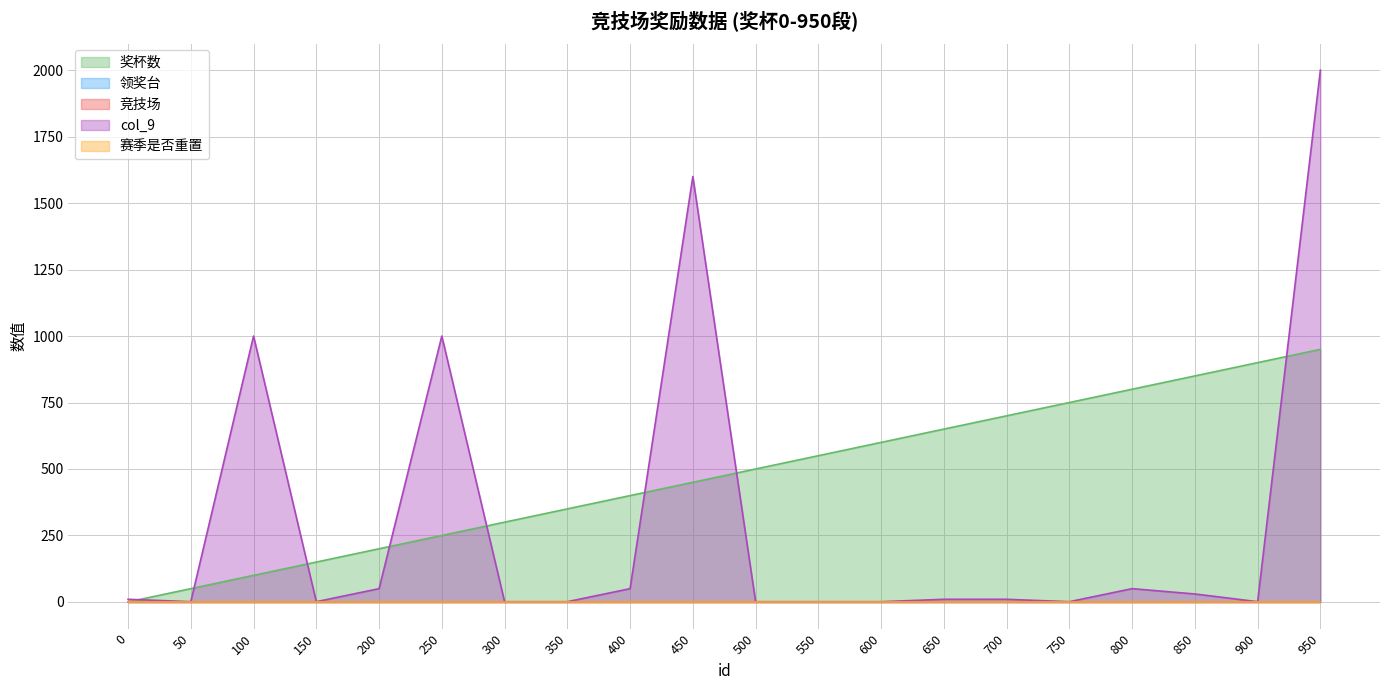

Reading left to right, what are all the values shown in this chart?

奖杯数: 0=0	50=50	100=100	150=150	200=200	250=250	300=300	350=350	400=400	450=450	500=500	550=550	600=600	650=650	700=700	750=750	800=800	850=850	900=900	950=950
领奖台: 0=1	50=1	100=1	150=1	200=1	250=1	300=1	350=1	400=1	450=1	500=1	550=1	600=1	650=1	700=1	750=1	800=1	850=1	900=1	950=1
竞技场: 0=1	50=1	100=1	150=1	200=1	250=1	300=1	350=1	400=1	450=1	500=1	550=1	600=1	650=1	700=1	750=1	800=1	850=1	900=1	950=1
col_9: 0=10	50=1	100=1000	150=1	200=50	250=1000	300=1	350=1	400=50	450=1600	500=1	550=1	600=1	650=10	700=10	750=1	800=50	850=30	900=1	950=2000
赛季是否重置: 0=0	50=0	100=0	150=0	200=0	250=0	300=0	350=0	400=0	450=0	500=0	550=0	600=0	650=0	700=0	750=0	800=0	850=0	900=0	950=0